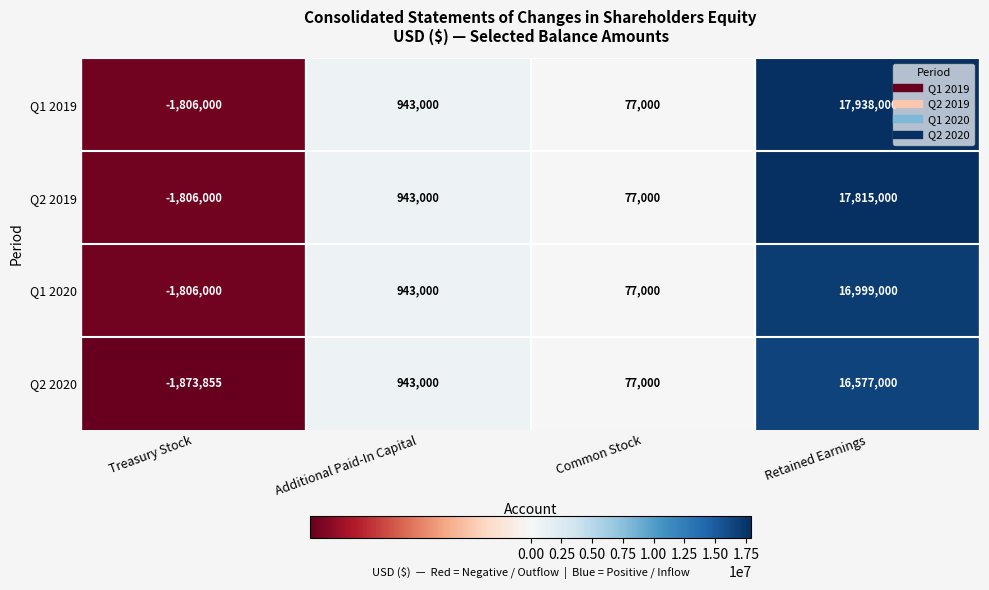

Which series has the largest total across all categories?

Q1 2019